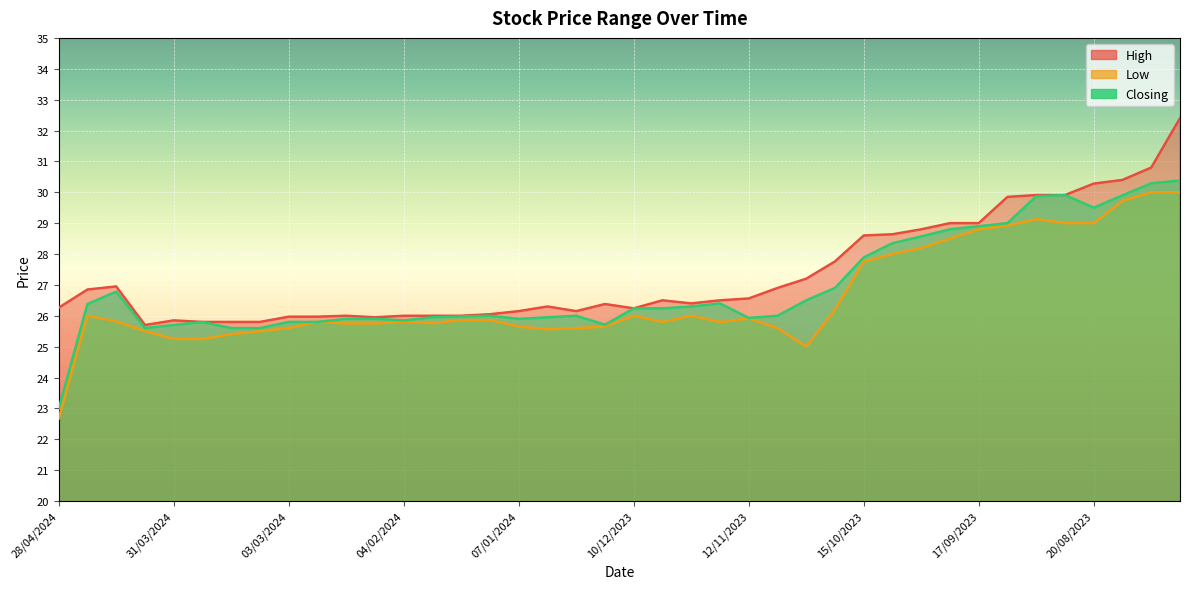

What is the label of the 8th point from the right?

17/09/2023